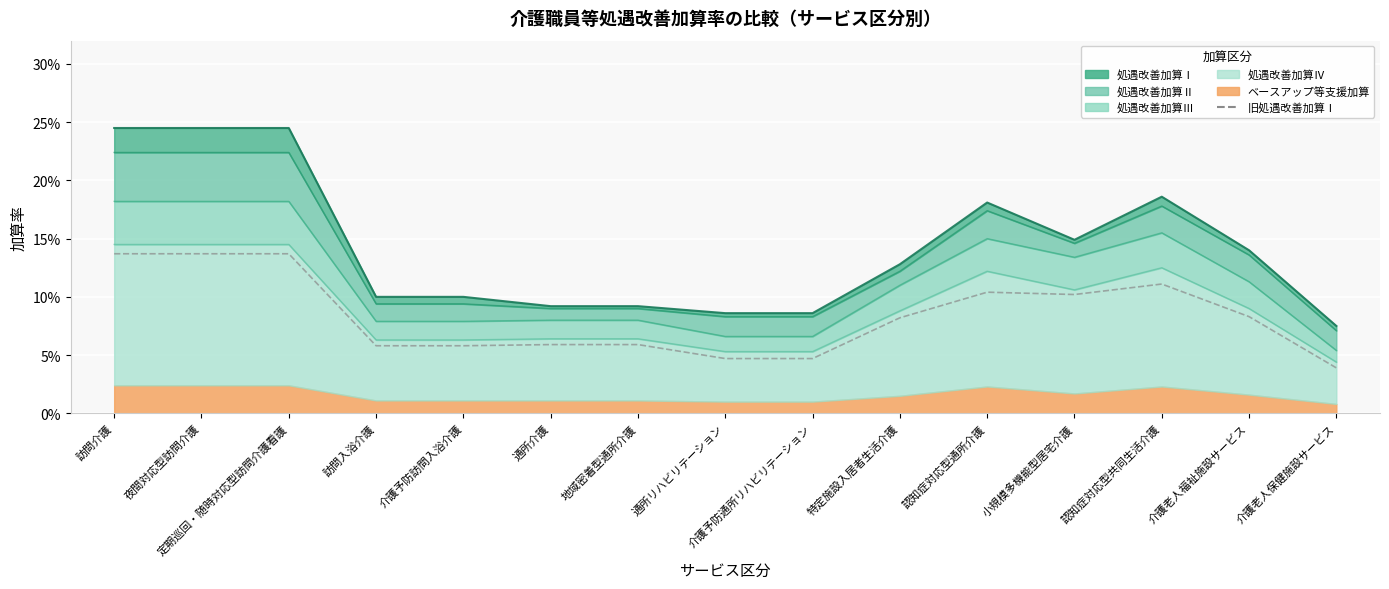

How many points are higher than both their immediate neighbors (excluding endpoints)?

2